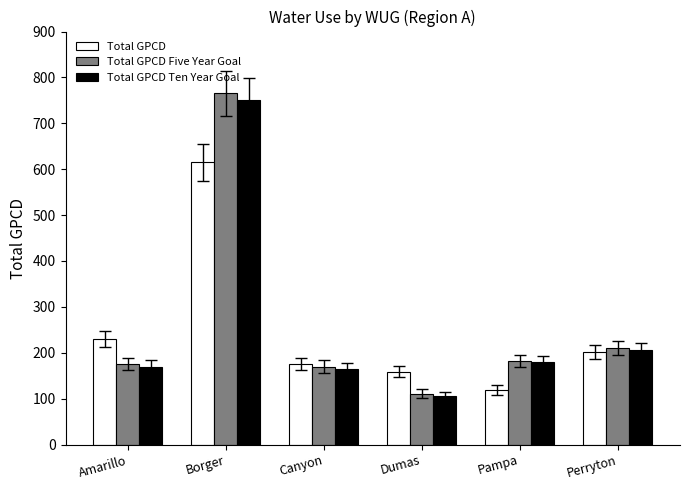

Reading right to left, extract all data points from this chart.

Total GPCD: Perryton=202	Pampa=119	Dumas=159	Canyon=175	Borger=615	Amarillo=230
Total GPCD Five Year Goal: Perryton=210	Pampa=182	Dumas=111	Canyon=170	Borger=766	Amarillo=175
Total GPCD Ten Year Goal: Perryton=205	Pampa=180	Dumas=105	Canyon=165	Borger=750	Amarillo=170